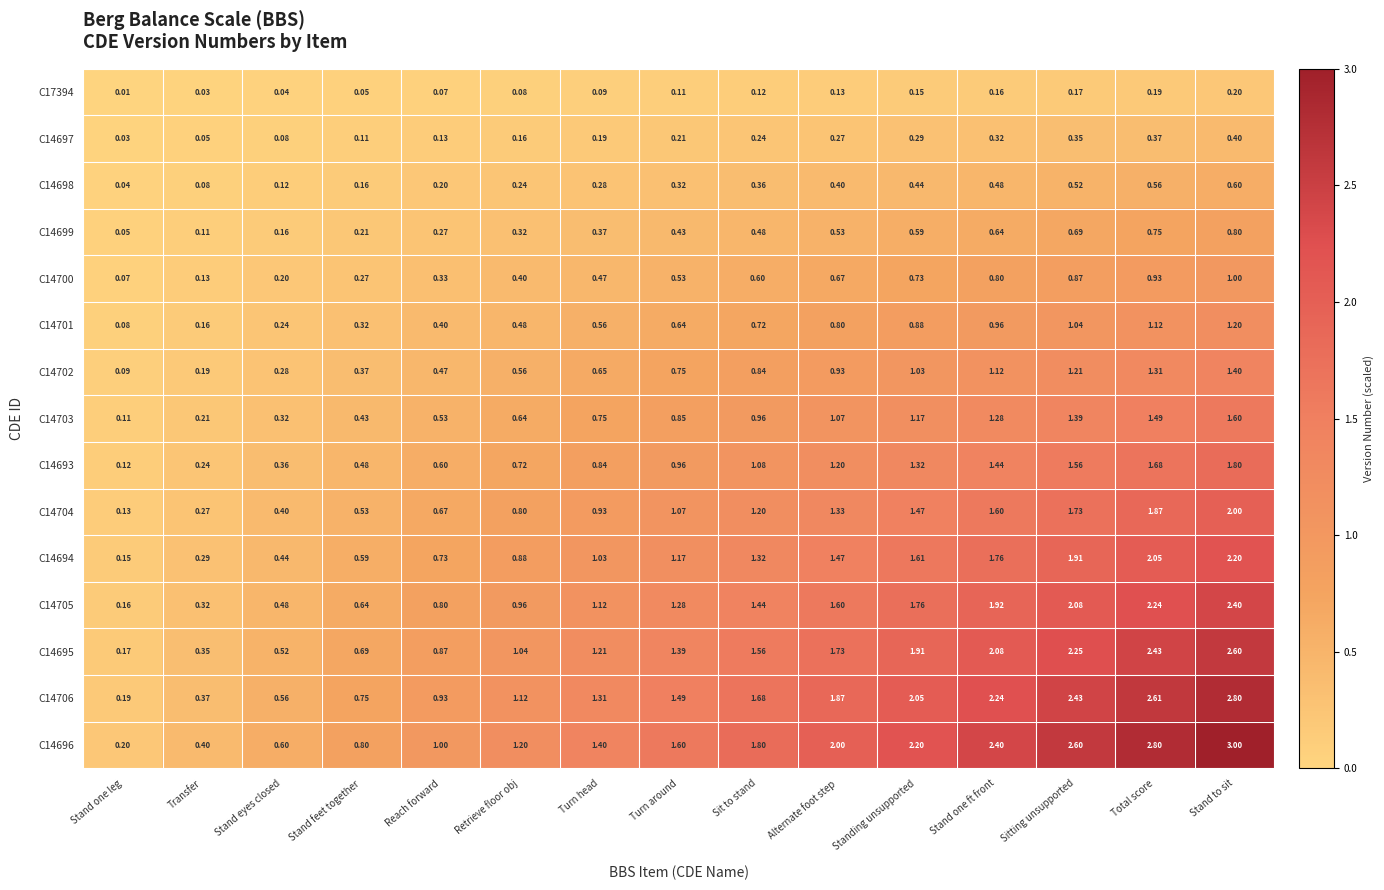

At which label does C14704 reach its peak?

Stand to sit